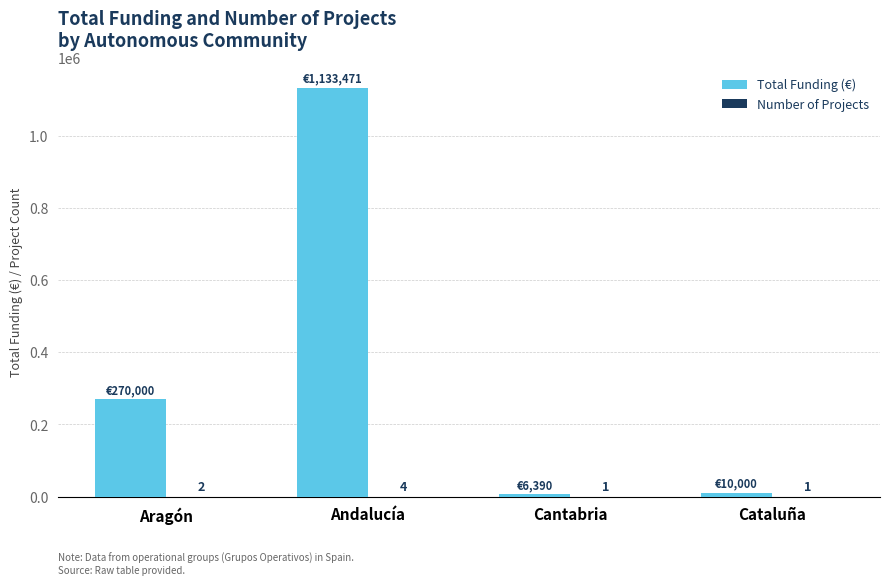

What is the maximum value shown in the chart?

1133471